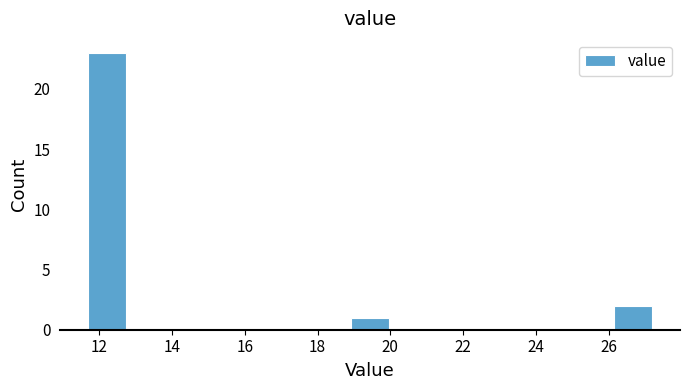

Reading left to right, transcribe this chart: for each bar, give the range it covers on the x-axis and its height. Neither the bar edges nor the heights are printed on the chart, so give them approximately, as read against the axes.

11.8 to 12.8: 23
12.8 to 13.8: 0
13.8 to 14.8: 0
14.8 to 15.8: 0
15.8 to 16.8: 0
16.8 to 17.8: 0
17.8 to 19.0: 0
19.0 to 20.0: 1
20.0 to 21.0: 0
21.0 to 22.0: 0
22.0 to 23.0: 0
23.0 to 24.0: 0
24.0 to 25.2: 0
25.2 to 26.2: 0
26.2 to 27.2: 2